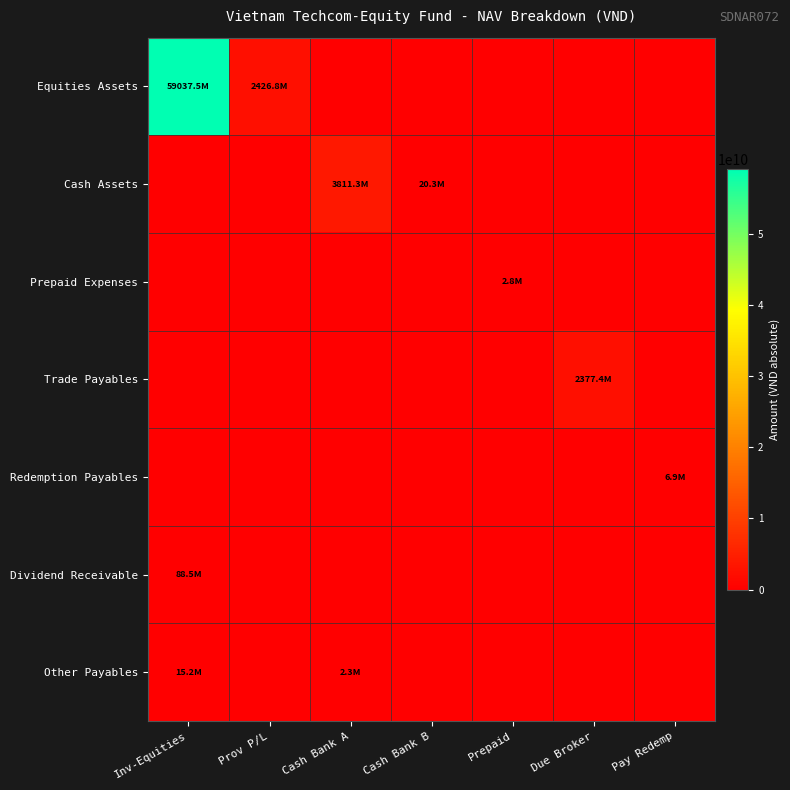

Which series changed the most between Inv-Equities and Due Broker?

Equities Assets